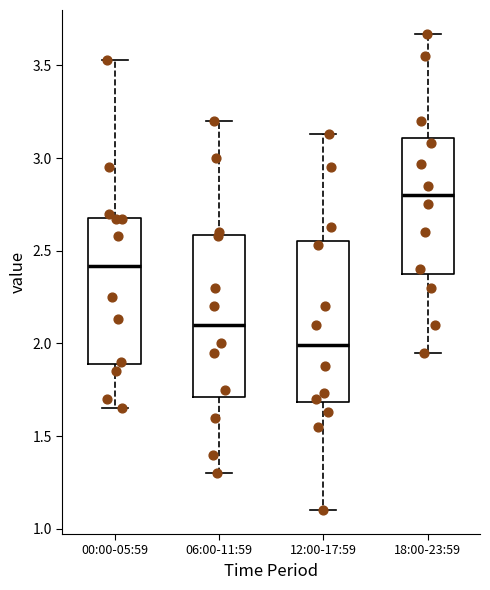

Reading left to right, read every box against the y-axis: the position of its median line, the range the box covers, and the ends of its whiskers. The values are not printed on the chart, so give them approximately, as read against the axis.

00:00-05:59: median 2.40, box 1.90 to 2.70, whiskers 1.65 to 3.55
06:00-11:59: median 2.10, box 1.70 to 2.60, whiskers 1.30 to 3.20
12:00-17:59: median 2.00, box 1.70 to 2.55, whiskers 1.10 to 3.15
18:00-23:59: median 2.80, box 2.40 to 3.10, whiskers 1.95 to 3.65